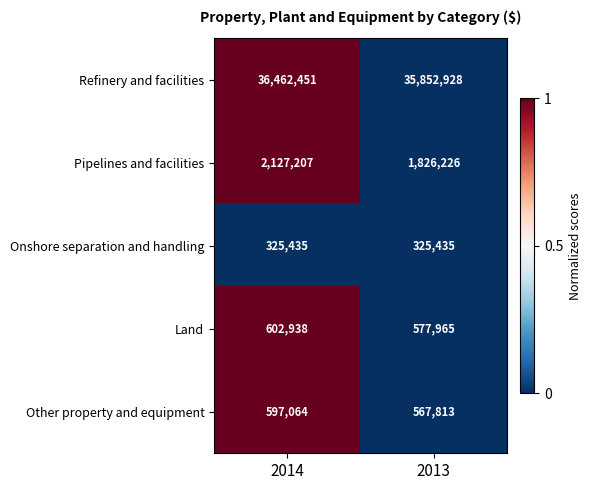

How many data points does each series have?

2